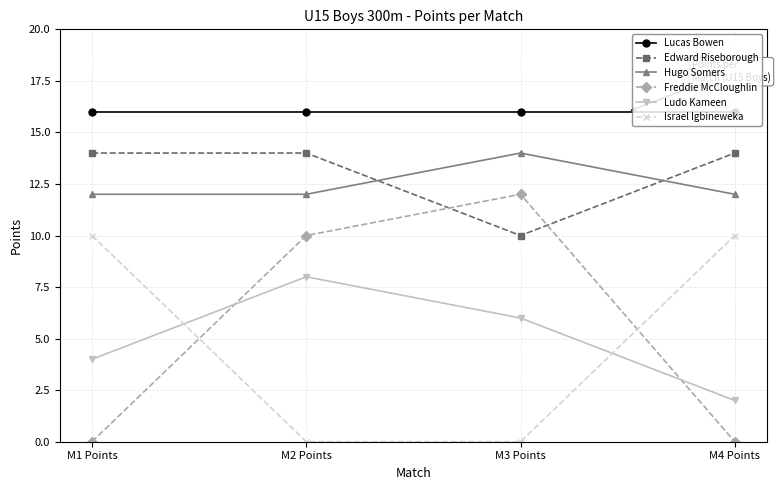

What is the average value of the Freddie McCloughlin series?

6